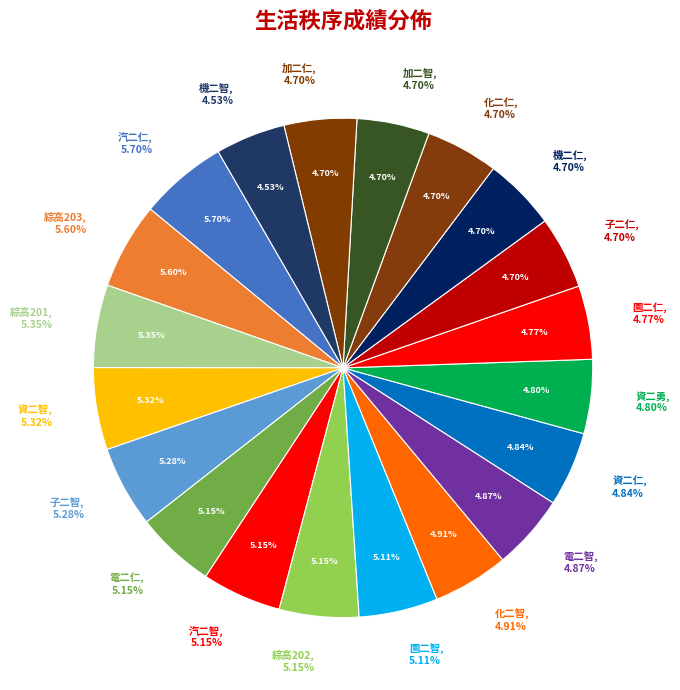

To the nearest percent, what is the difference between the largest and smallest slice percentages?

1%